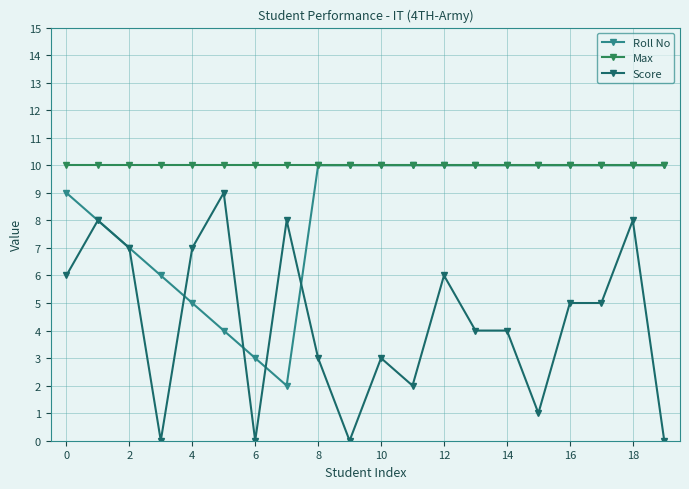

Which series has the widest spread of values?

Score